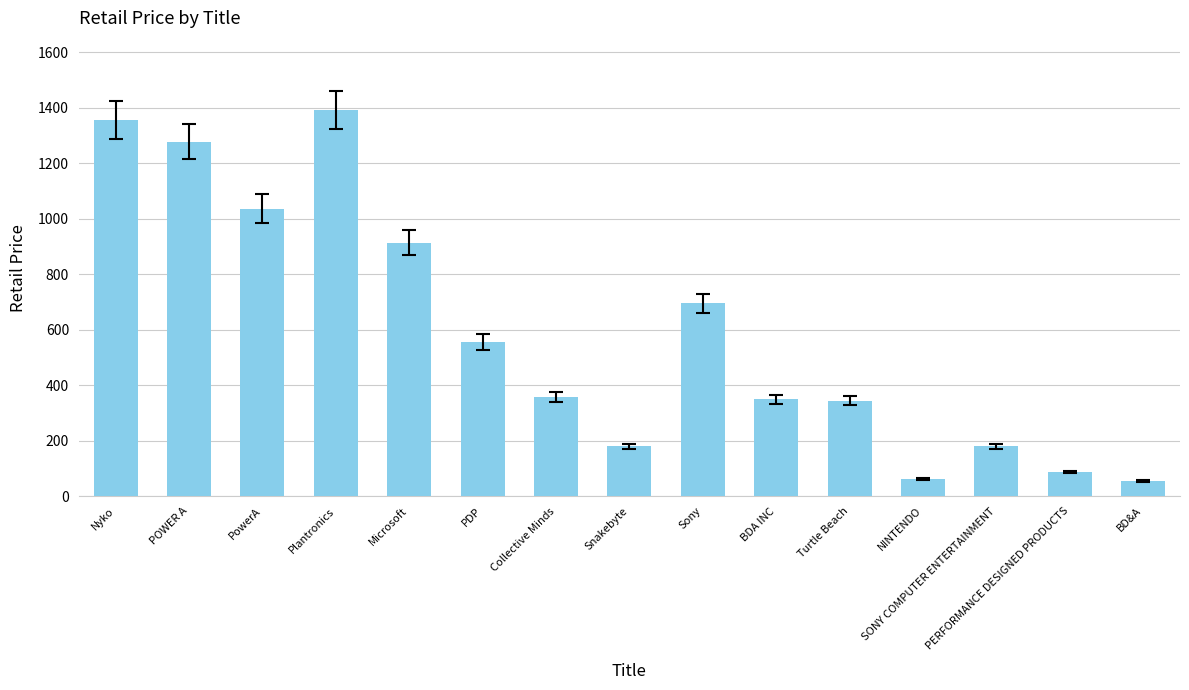

Which has a higher value, POWER A or Sony?

POWER A